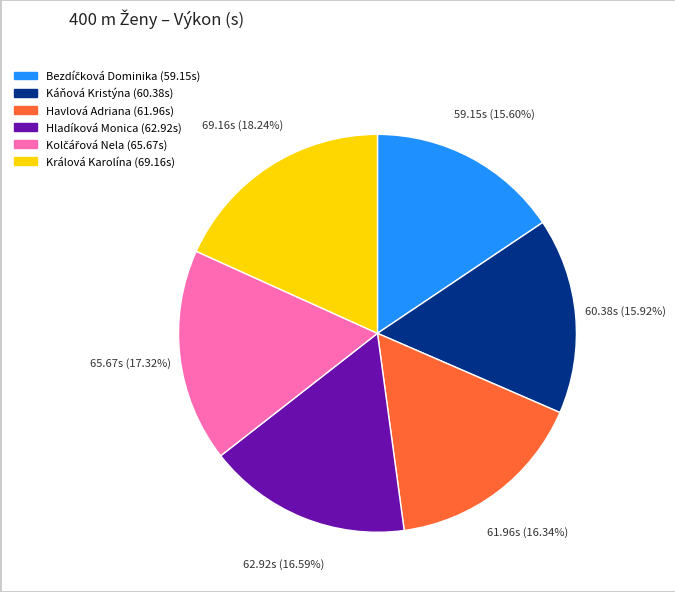

Which slice is the largest?

Králová Karolína